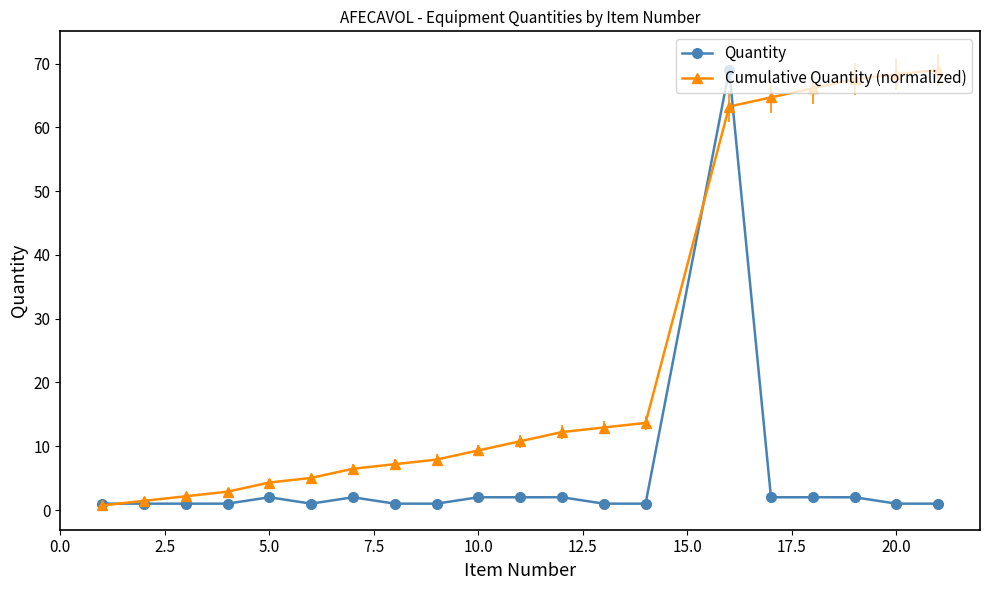

Which series has the largest total across all categories?

Cumulative Quantity (normalized)